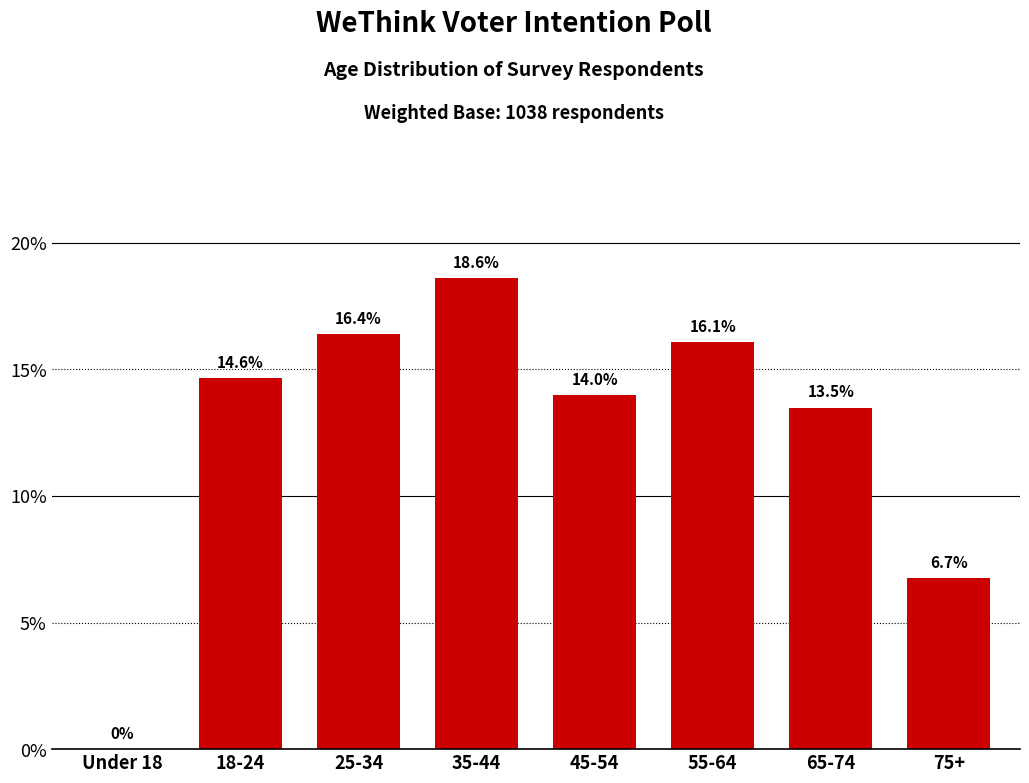

Reading left to right, extract all data points from this chart.

Under 18=0.0	18-24=14.6	25-34=16.4	35-44=18.6	45-54=14.0	55-64=16.1	65-74=13.5	75+=6.7